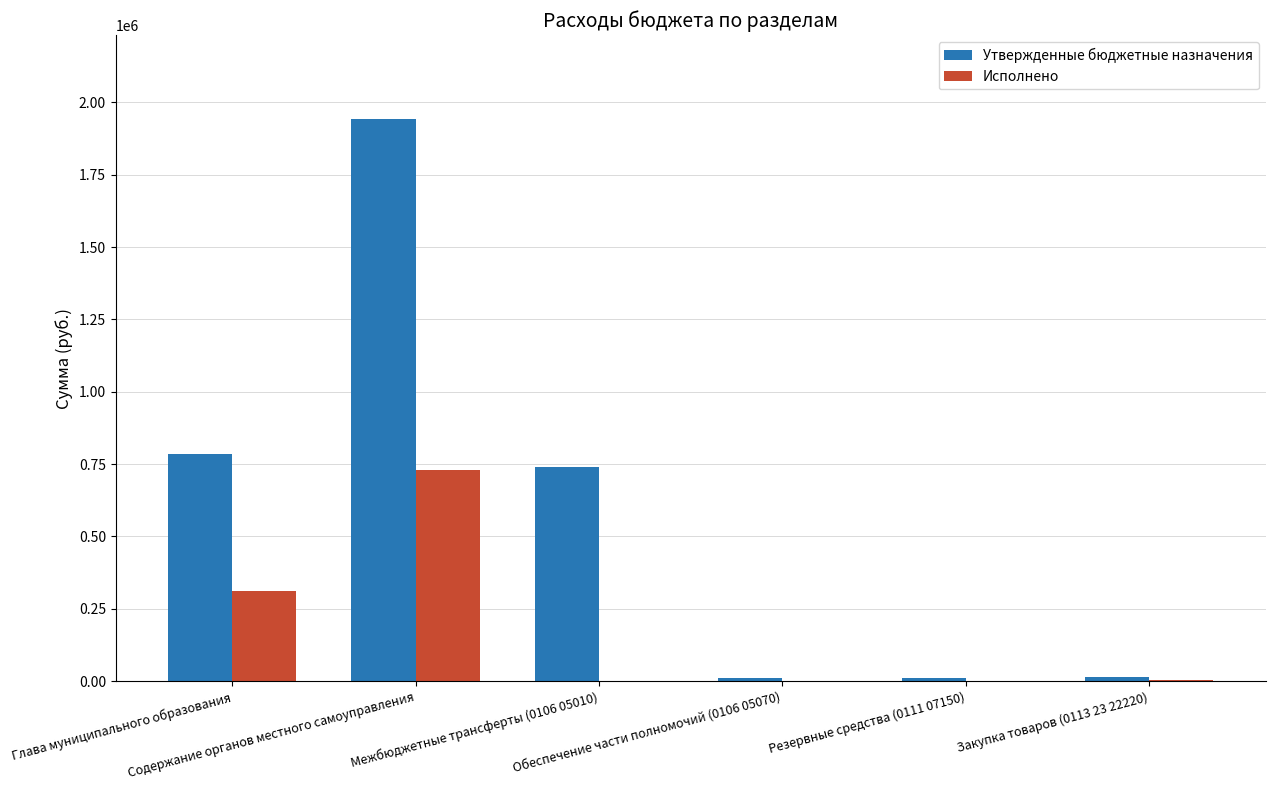

Which series has the largest total across all categories?

Утвержденные бюджетные назначения